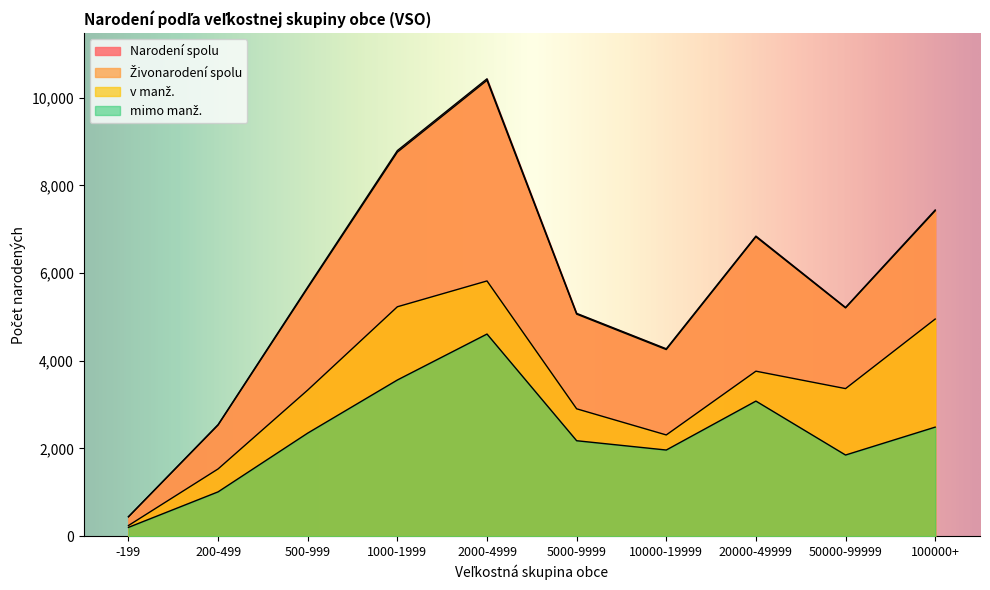

True or false: mimo manž. and Narodení spolu intersect in this chart.

False